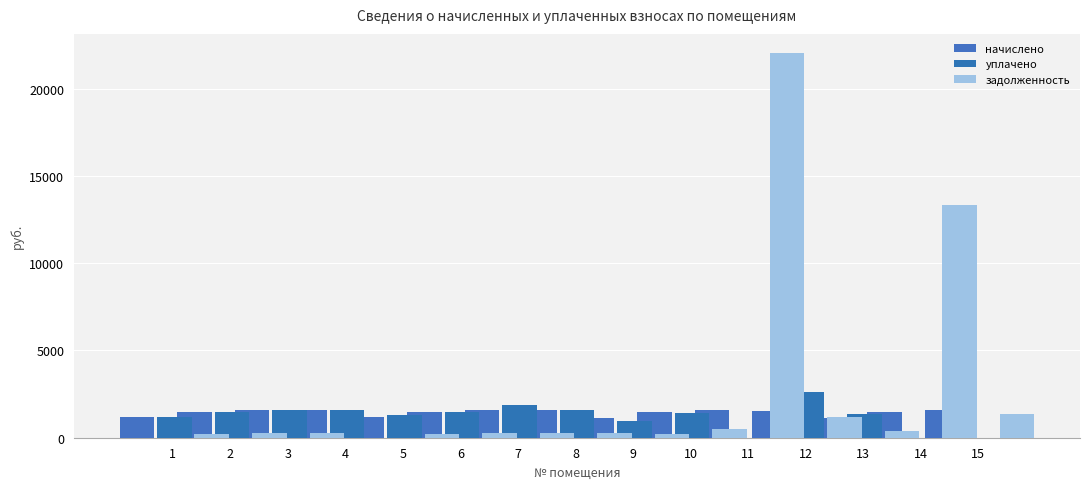

What is the sum of the начислено values at 11 and 7?

3117.5